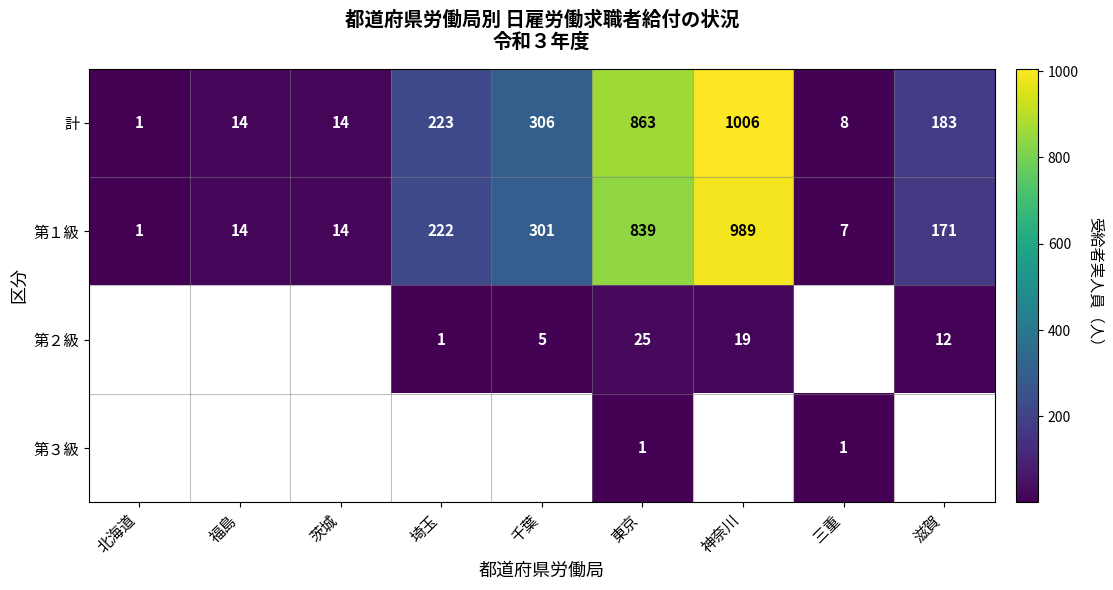

Which label corresponds to the smallest value in the chart?

北海道